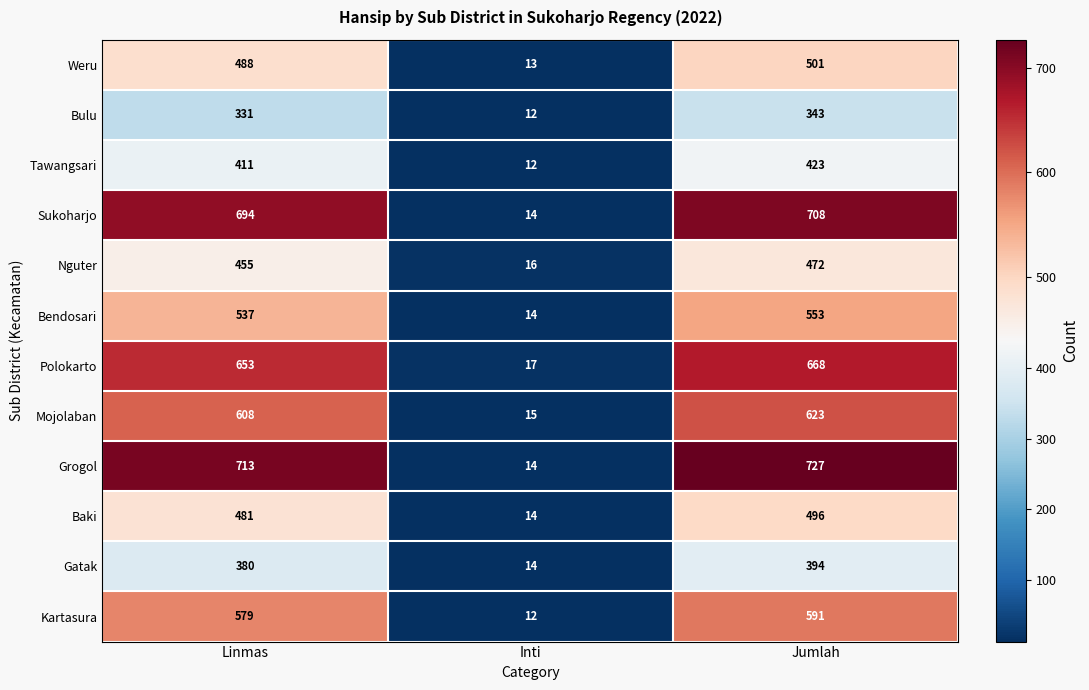

What is the maximum value shown in the chart?

727